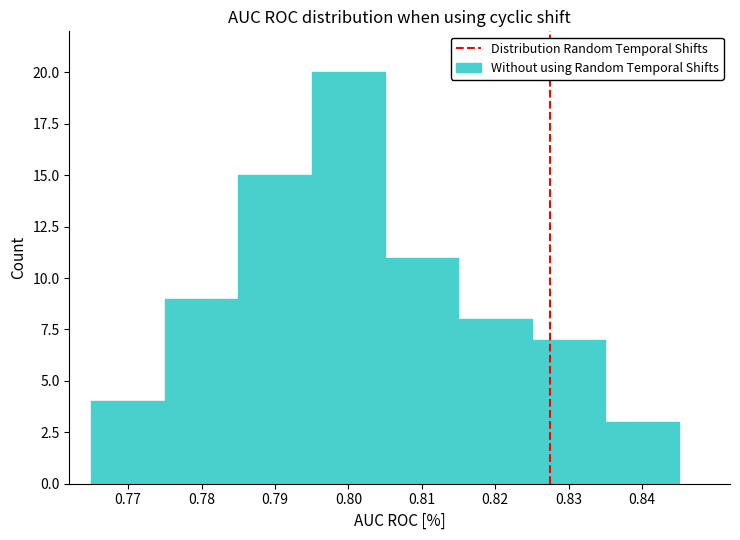

Which range on the x-axis has the tallest bar?

0.795 to 0.805